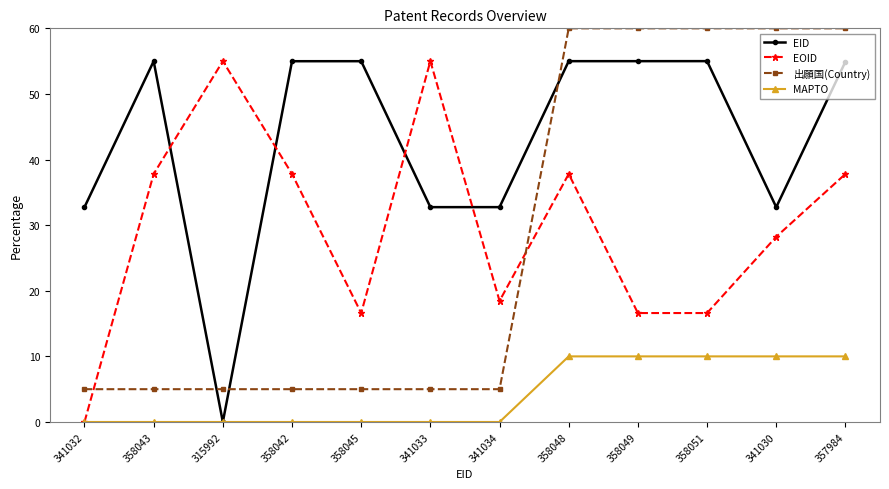

True or false: EOID has a value of 55.0 at 315992.

True